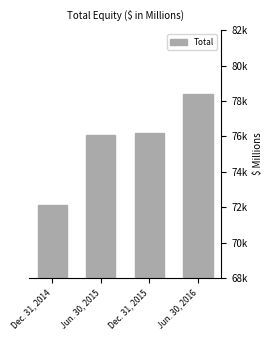

What is the average value?

75682